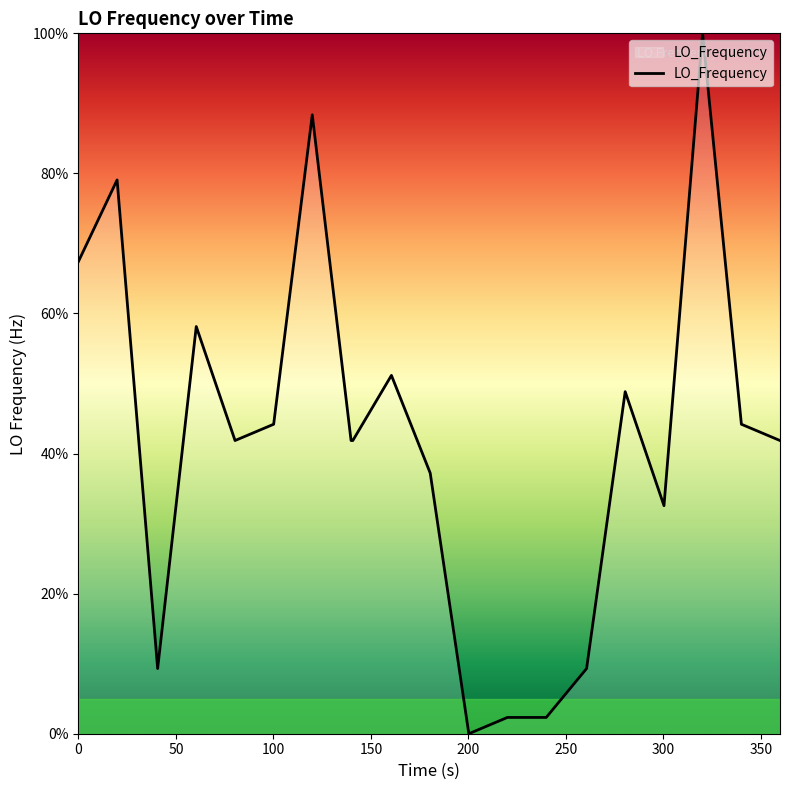

What is the difference between the maximum and minimum values?

100.0